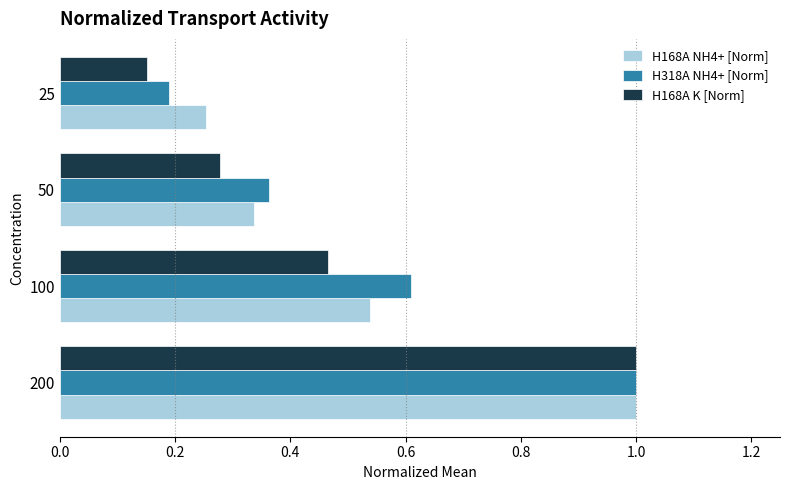

True or false: H168A K [Norm] has a value of 0.3 at 100.

False